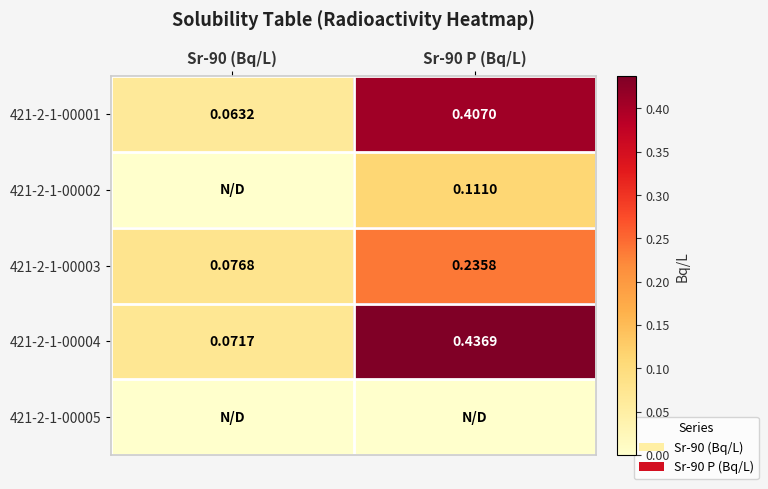

What is the spread (max minus min) of values at Sr-90 P (Bq/L)?

0.4